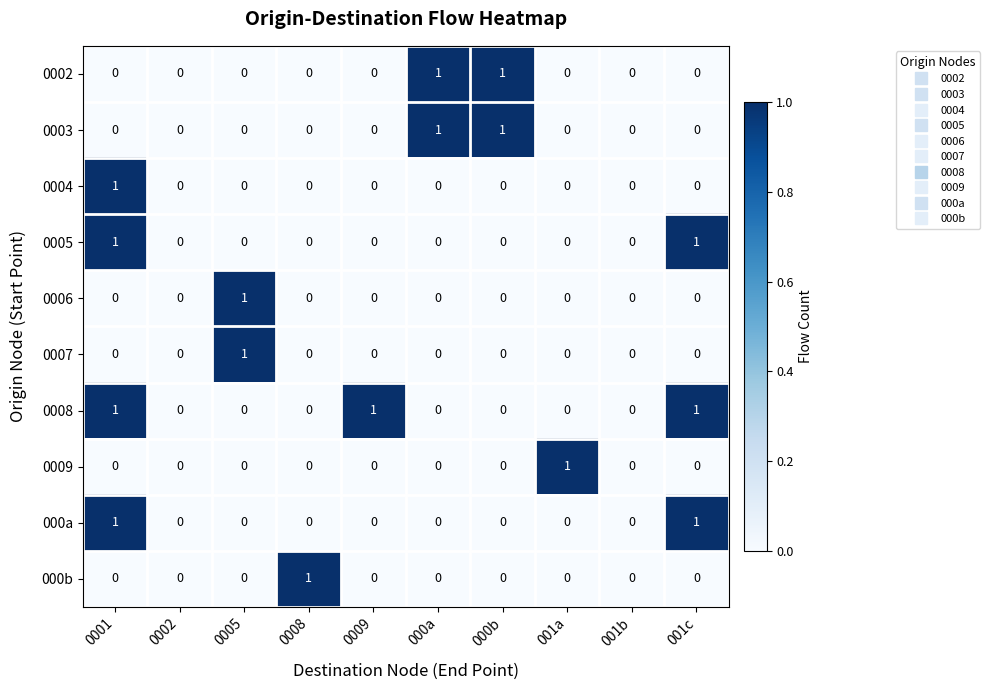

At which label does 0007 reach its peak?

0005